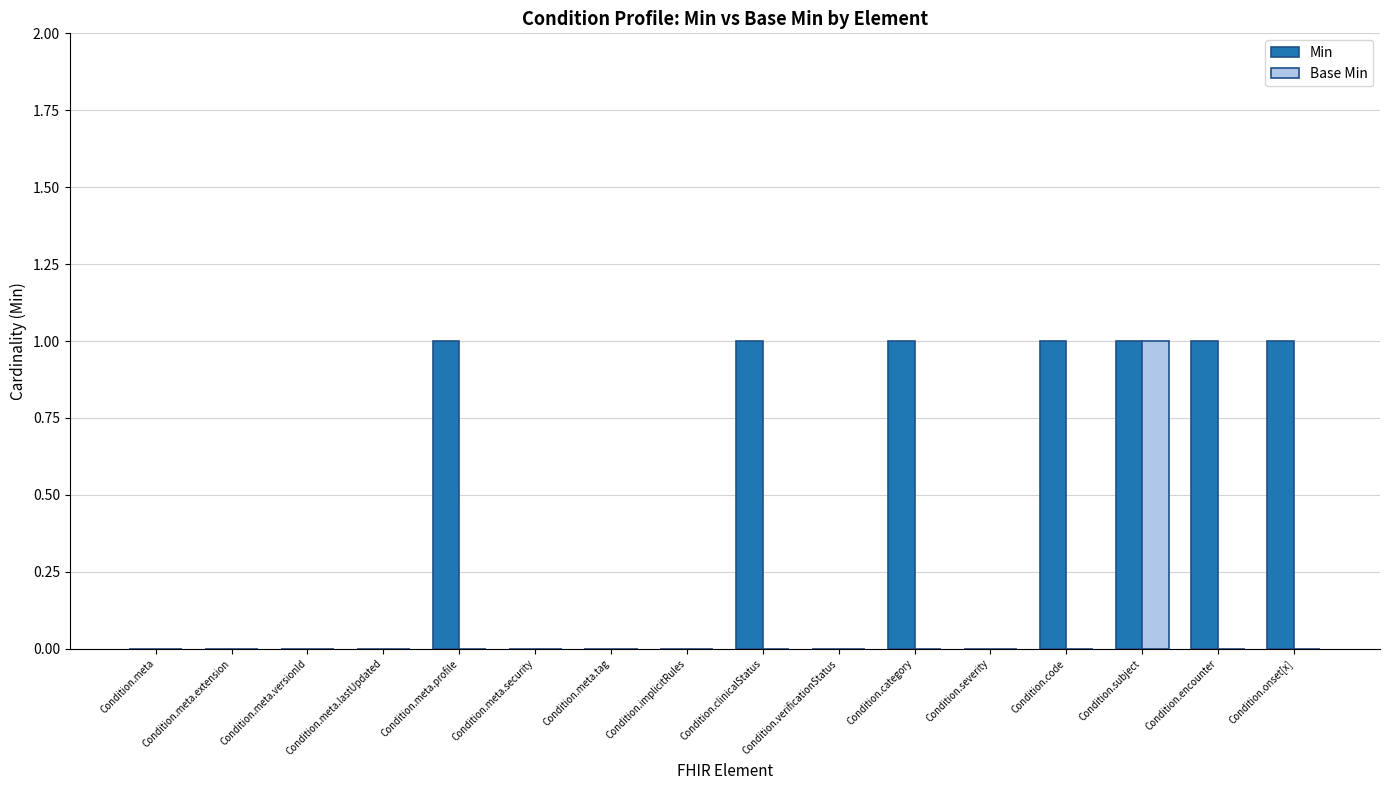

The value of Min at Condition.encounter is 1. True or false?

True